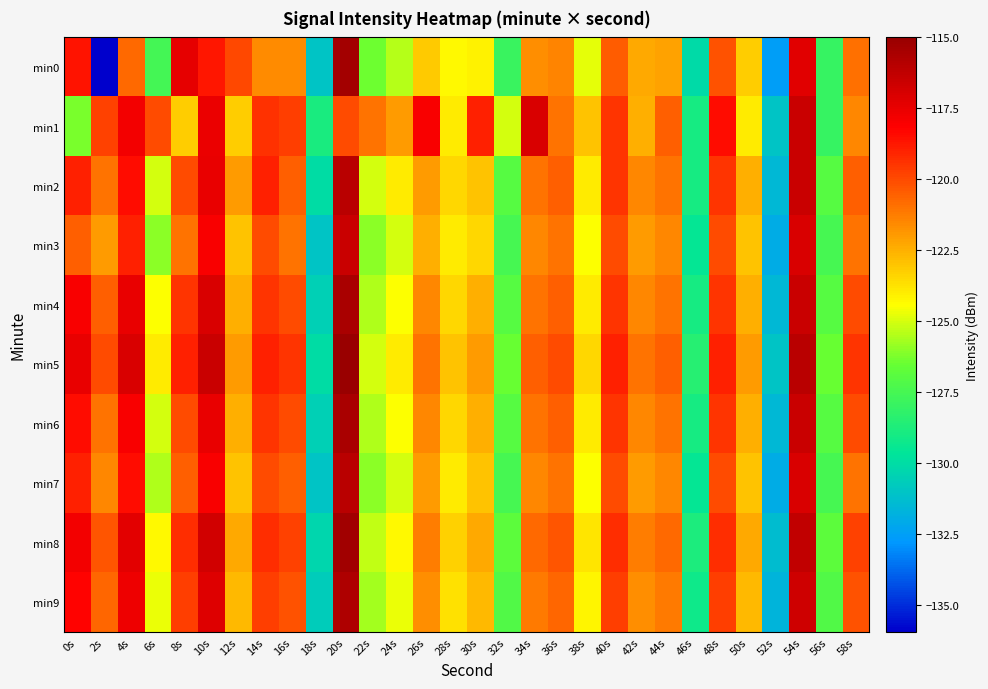

What is the total value across all series at 26s?

-1214.6